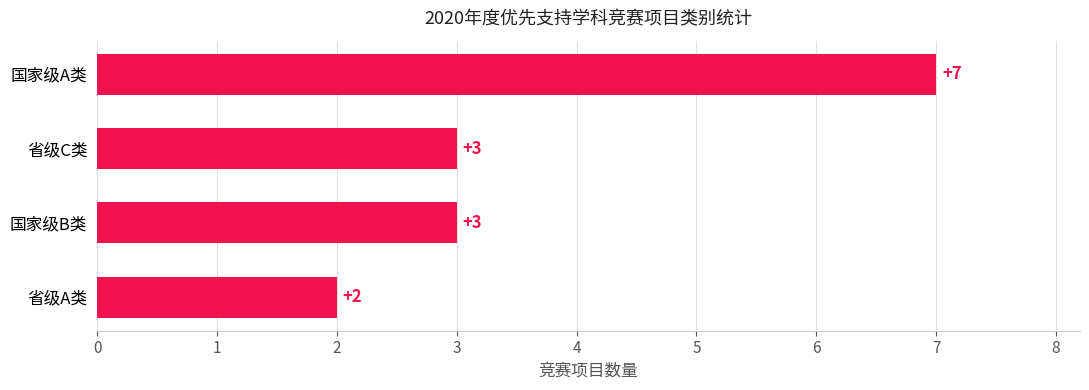

How many values are between 3 and 7?

3